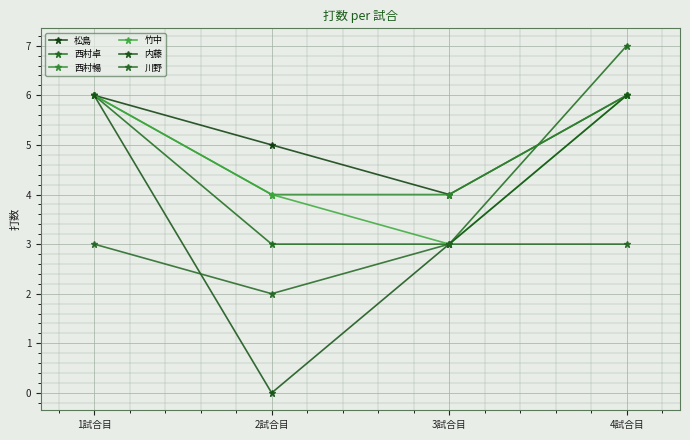

Reading right to left, what are all the values shown in this chart?

松島: 6	4	5	6
西村卓: 7	3	3	6
西村暢: 6	4	4	6
竹中: 6	3	4	6
内藤: 6	3	0	6
川野: 3	3	2	3